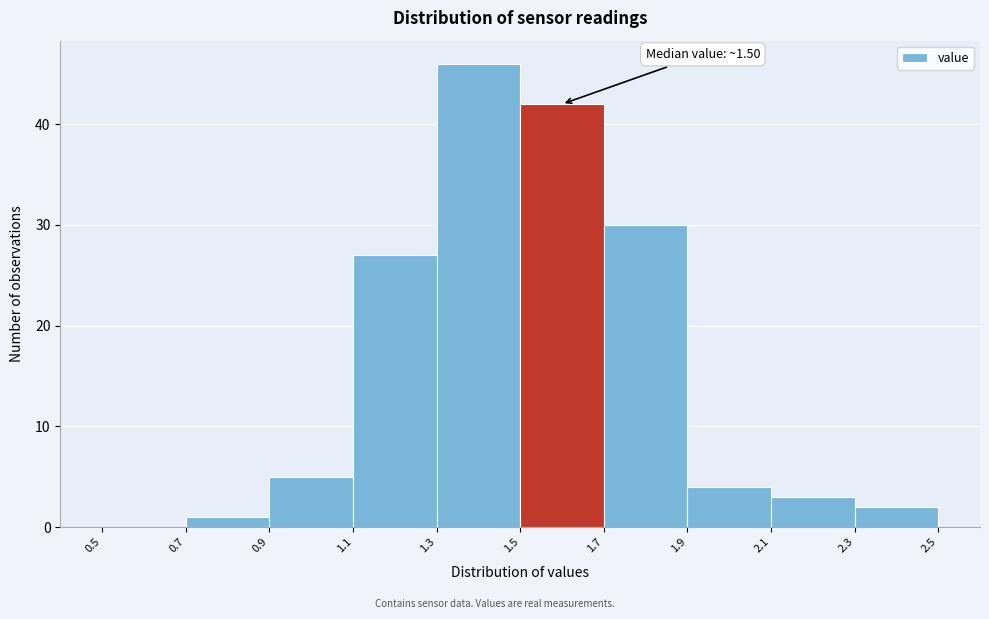

Which range on the x-axis has the tallest bar?

1.3 to 1.5